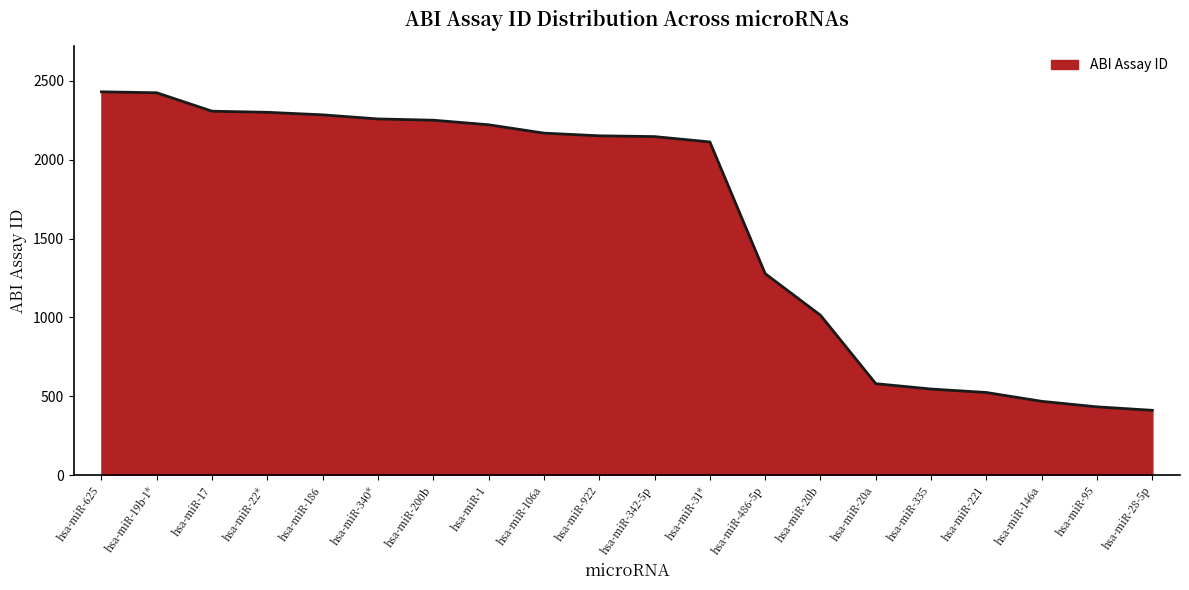

What is the difference between the values at hsa-miR-146a and hsa-miR-221?

56